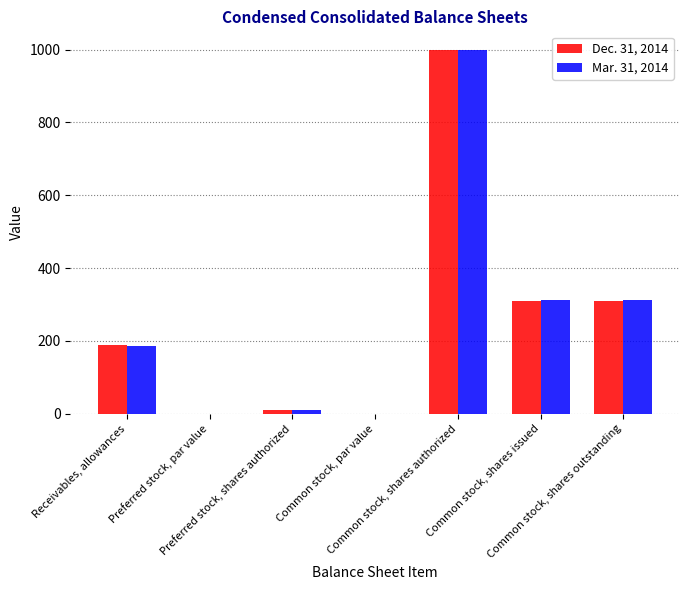

Which category has the highest value in the Dec. 31, 2014 series?

Common stock, shares authorized